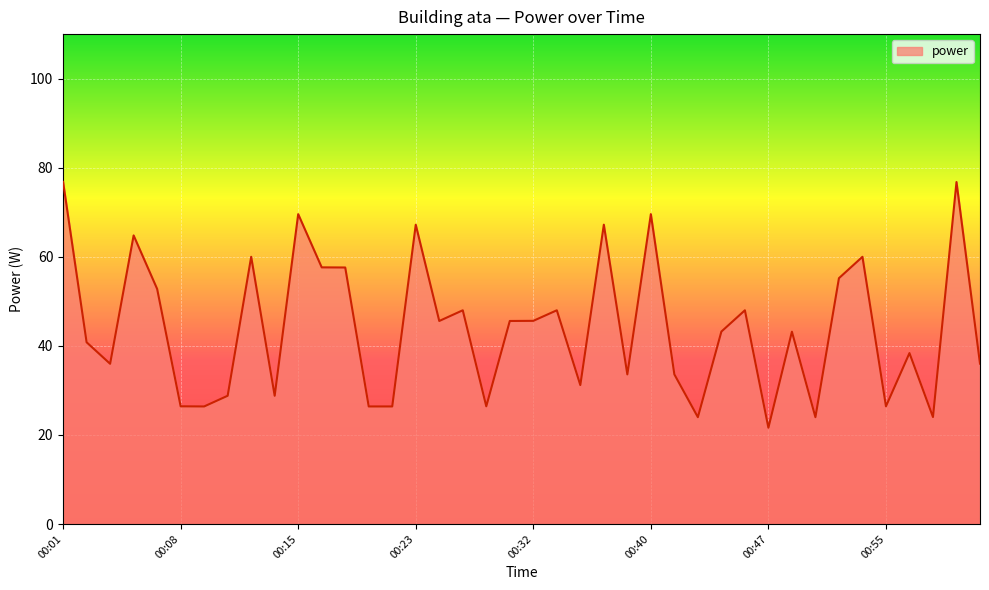

What is the difference between the maximum and minimum values?

55.2